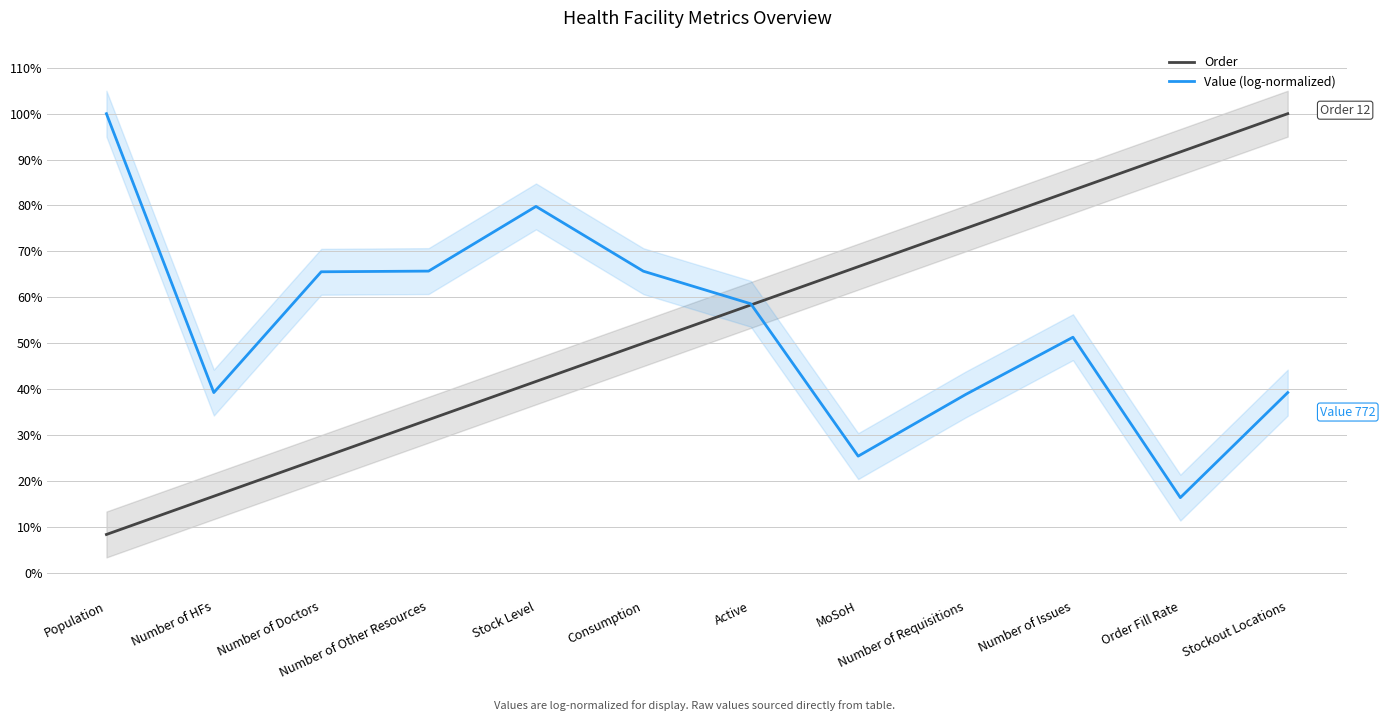

What is the sum of the Value (log-normalized) values at Number of Doctors and Order Fill Rate?

0.8